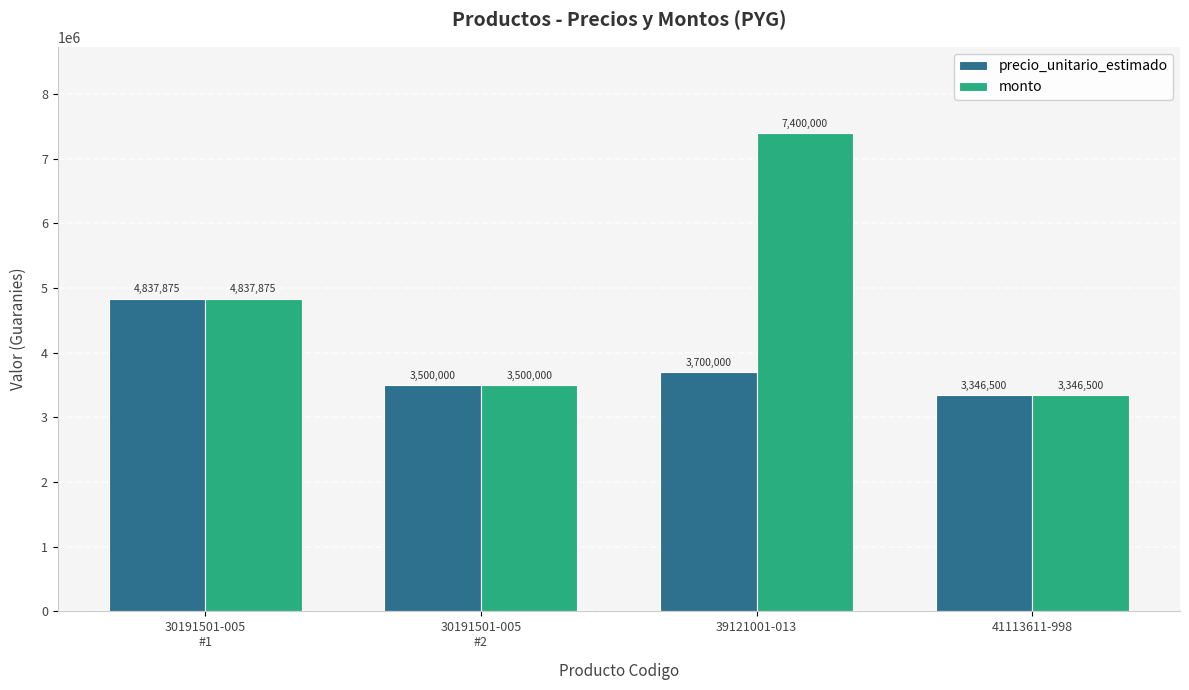

Are the bars grouped side by side (vs. stacked)?

Yes